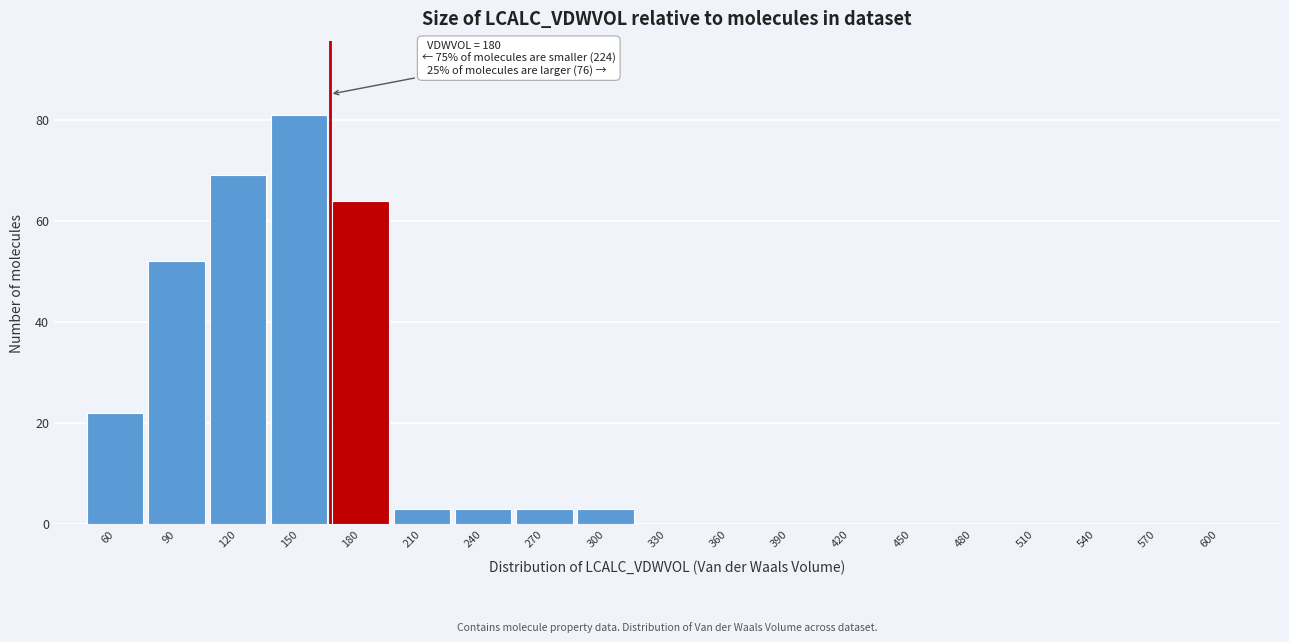

Reading left to right, what are all the values shown in this chart?

60=22	90=52	120=69	150=81	180=64	210=3	240=3	270=3	300=3	330=0	360=0	390=0	420=0	450=0	480=0	510=0	540=0	570=0	600=0